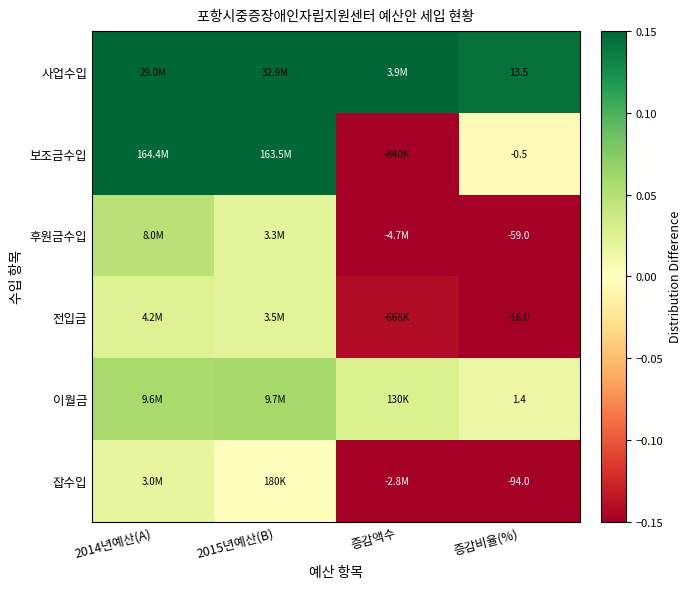

At 증감비율(%), list the series in order from largest to smallest.

사업수입, 이월금, 보조금수입, 전입금, 후원금수입, 잡수입